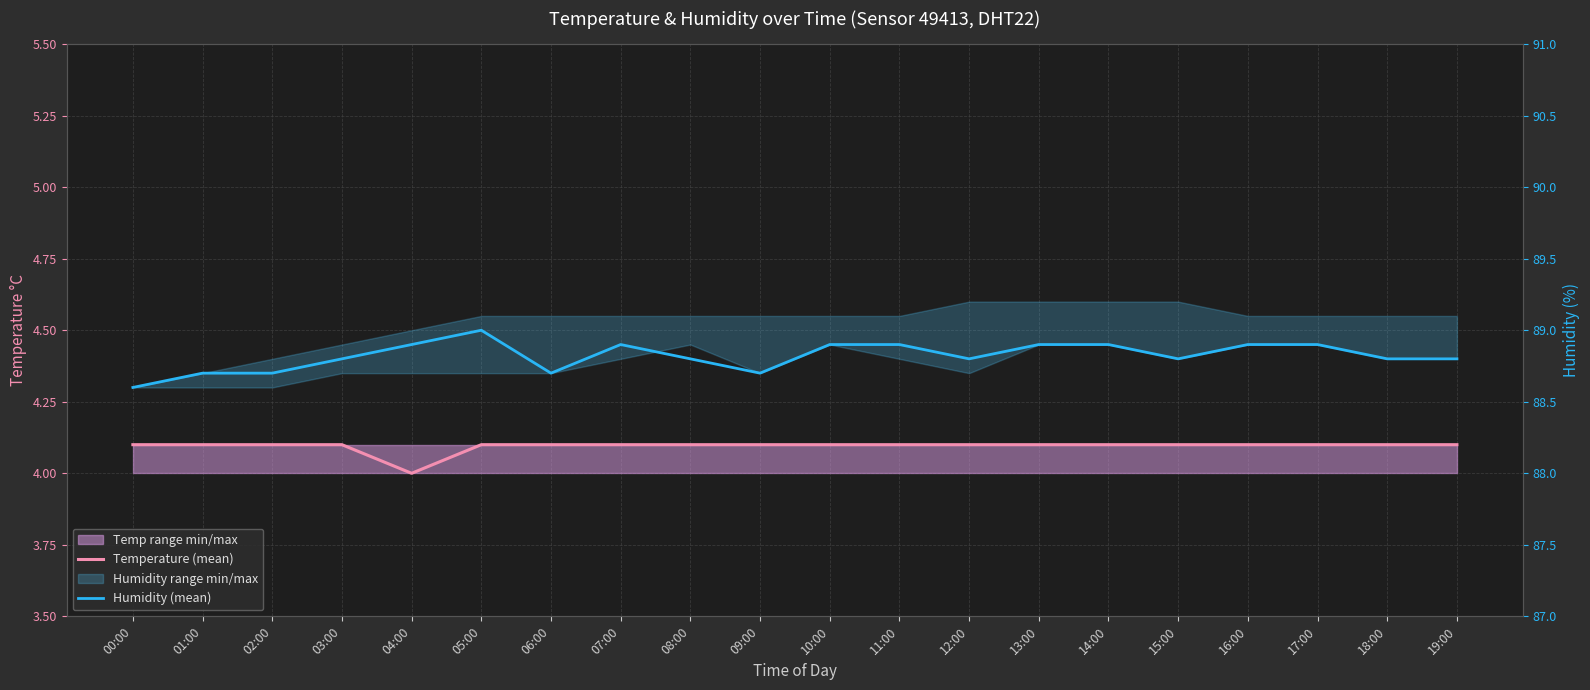

Rank the series by their maximum value, from highest to lowest.

Humidity (mean), Temperature (mean)